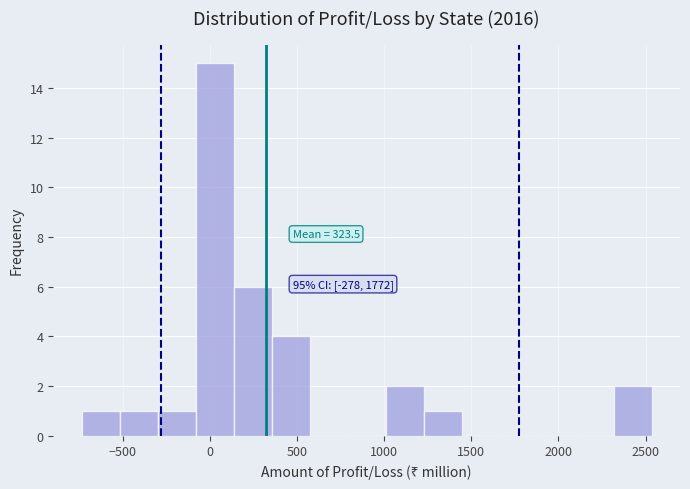

Which range on the x-axis has the tallest bar?

-100 to 150